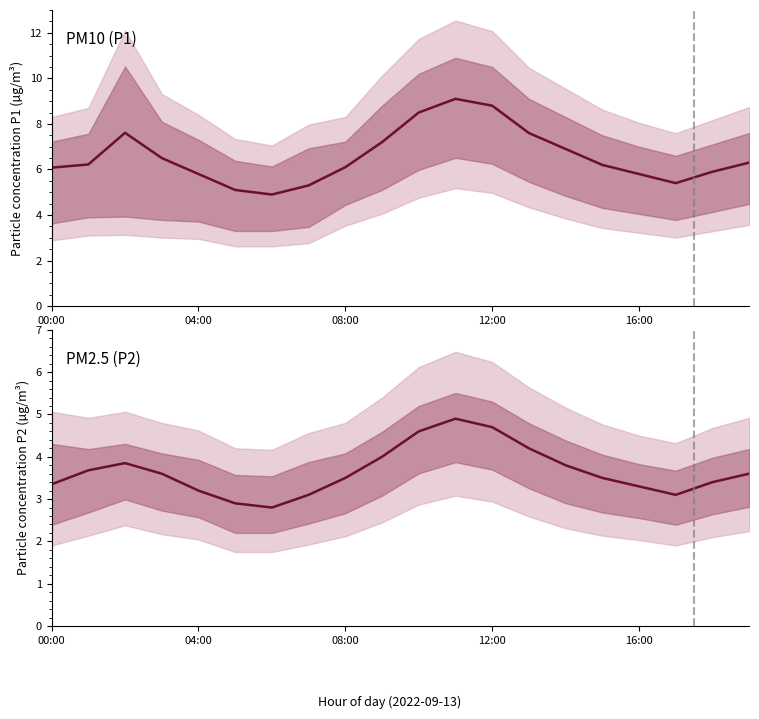

Rank the series at 9 from lowest to highest value.

P2 mean, P1 mean